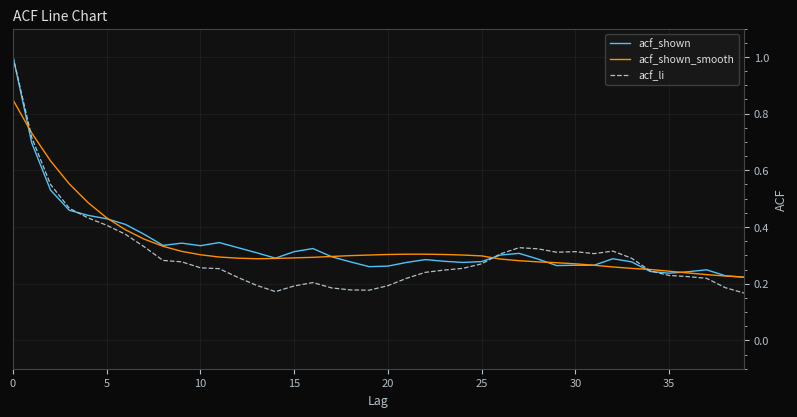

Which series has the widest spread of values?

acf_li